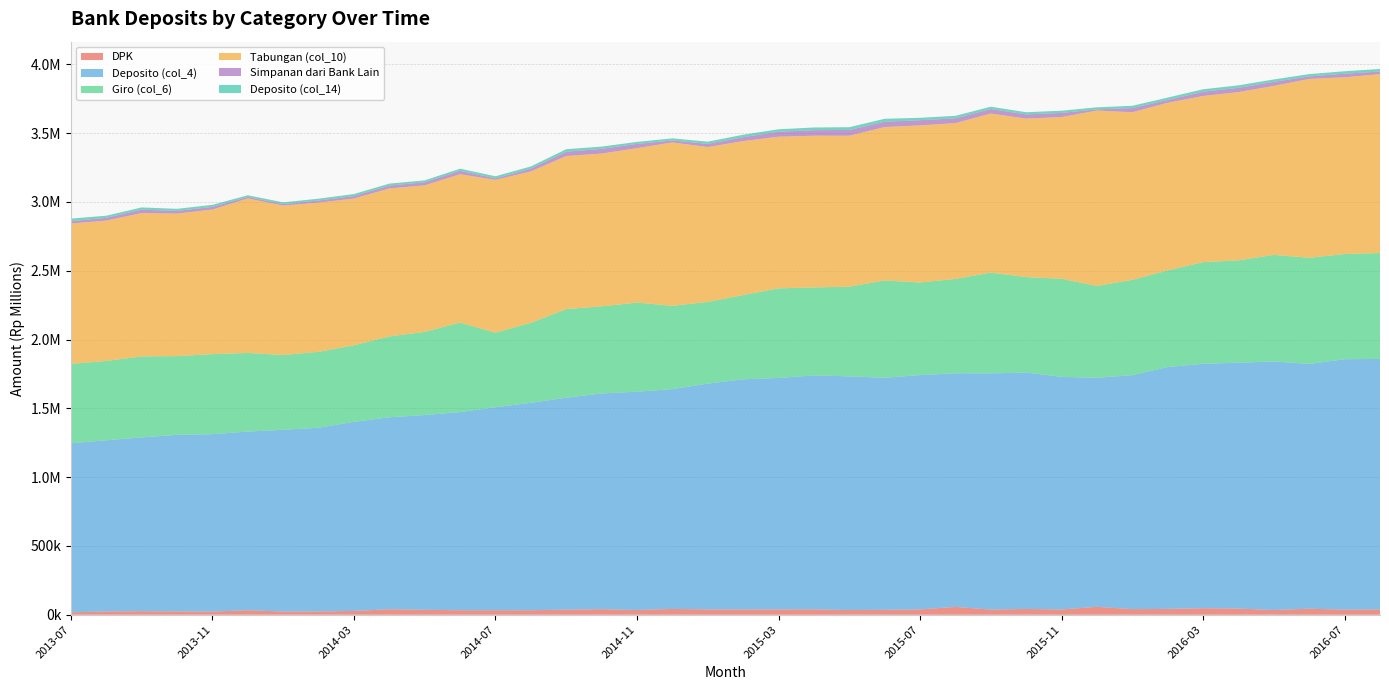

Reading left to right, extract all data points from this chart.

DPK: 17777.7	24092.2	25965.0	24174.8	22883.4	33110.1	23268.8	23961.7	27688.2	39881.7	35840.4	32922.6	33024.5	32794.0	37165.2	40212.1	34440.4	42276.2	38891.9	37797.2	38932.0	39154.1	34199.5	35693.7	38813.8	57111.0	37671.9	42284.8	38350.4	57759.2	40724.5	42529.2	47638.3	45218.3	34347.8	43954.7	37123.1	38853.1
Deposito (col_4): 1228004.0	1244165.5	1262806.9	1283460.7	1289526.0	1298138.0	1320984.6	1335361.4	1374368.1	1395314.8	1415519.8	1439993.4	1475003.7	1507678.6	1540185.8	1568193.6	1586821.2	1597526.8	1640812.1	1673228.1	1681990.0	1700631.1	1698433.8	1686552.8	1703059.9	1698030.3	1716562.7	1717707.8	1690319.0	1664832.8	1700696.7	1757571.6	1776305.3	1786431.6	1806378.8	1778596.5	1820150.8	1820406.8
Giro (col_6): 577329.0	576187.2	588660.3	572146.4	581498.8	571420.5	543573.8	551418.1	556370.6	587420.8	604369.6	650603.0	541524.4	581068.1	644185.2	632879.2	647143.2	605308.3	593527.7	612513.7	651035.9	638943.0	651383.8	707420.1	672649.3	685448.7	731936.9	694111.4	712742.8	667112.7	692516.4	702477.5	738682.2	743759.2	774579.4	771872.2	764216.6	769420.0
Tabungan (col_10): 1020004.5	1020124.8	1042019.5	1035658.5	1050910.4	1123019.6	1085705.2	1084445.1	1066471.5	1075552.9	1064868.6	1077834.0	1110872.0	1100017.6	1112247.6	1110348.1	1122430.8	1187521.8	1125668.9	1118774.3	1102273.3	1102498.1	1097348.9	1114853.9	1141976.2	1132353.2	1156340.3	1151612.8	1175692.4	1274543.2	1218036.0	1218204.2	1207556.9	1223165.1	1228238.4	1299784.7	1284612.4	1299879.0
Simpanan dari Bank Lain: 17336.1	20342.6	24464.1	19503.1	19493.1	11614.2	11261.8	15445.6	18214.4	21149.6	22716.6	25427.7	11056.3	20522.0	31535.0	34253.8	31163.2	14383.0	23370.8	28417.0	35999.9	40767.7	41979.5	38507.3	37559.2	35033.8	32689.8	30781.5	30171.1	8853.4	30449.4	20332.2	30714.6	30902.1	29435.9	18125.8	26040.8	19495.3
Deposito (col_14): 18633.6	15249.9	16121.6	14975.8	14854.7	11491.9	12361.0	13171.6	14503.7	14029.4	13616.0	15056.2	15310.0	15993.1	18148.5	16501.1	14515.3	15070.1	15918.2	17866.7	17924.1	19212.6	19862.3	21453.1	17449.2	18058.0	16950.3	15583.0	15825.0	14832.7	16385.2	17587.0	18014.4	18107.3	17320.1	16896.0	17722.9	18555.7